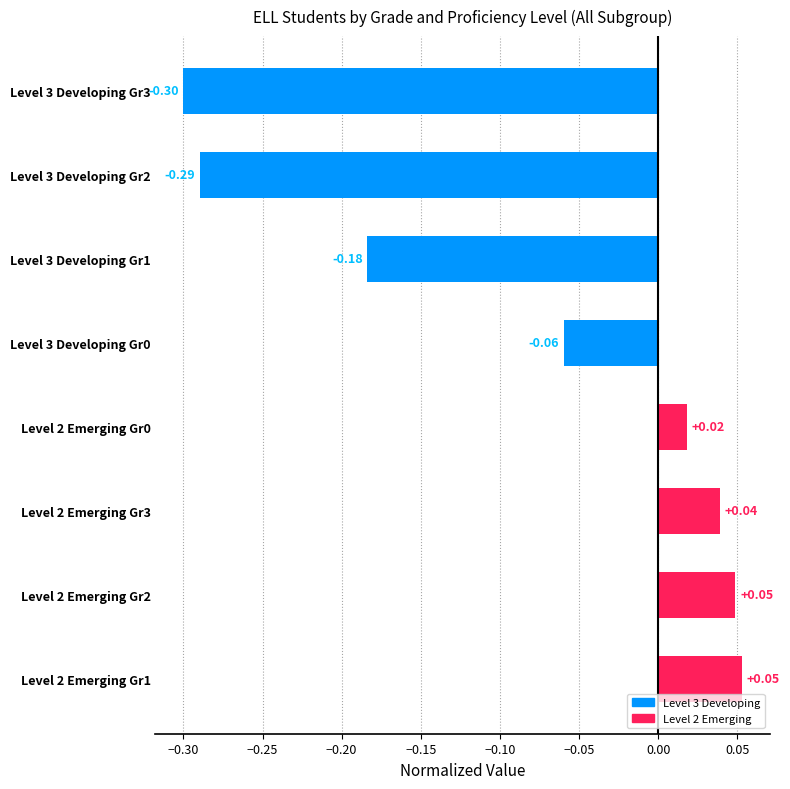

Does the chart contain any negative values?

Yes